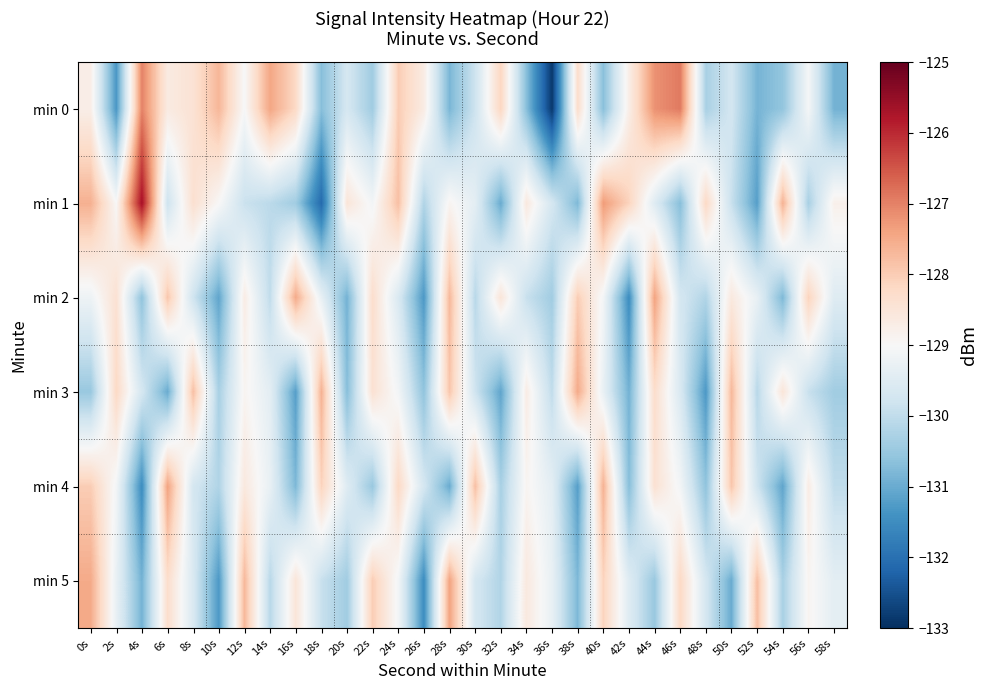

At how many categories does at least one series exceed -132?

30